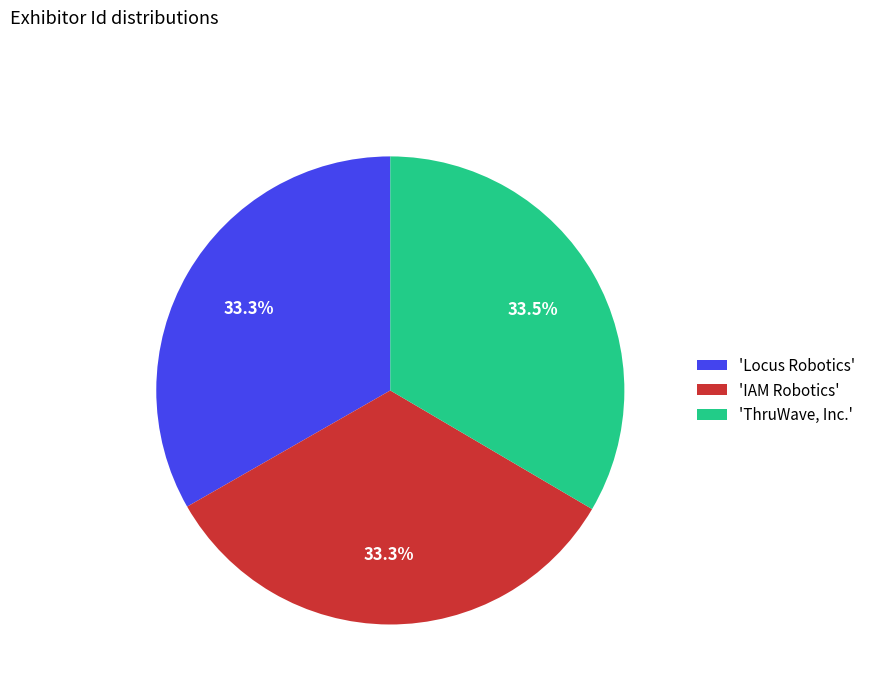

What is the ratio of the value at 'IAM Robotics' to the value at 'Locus Robotics'?

1.0